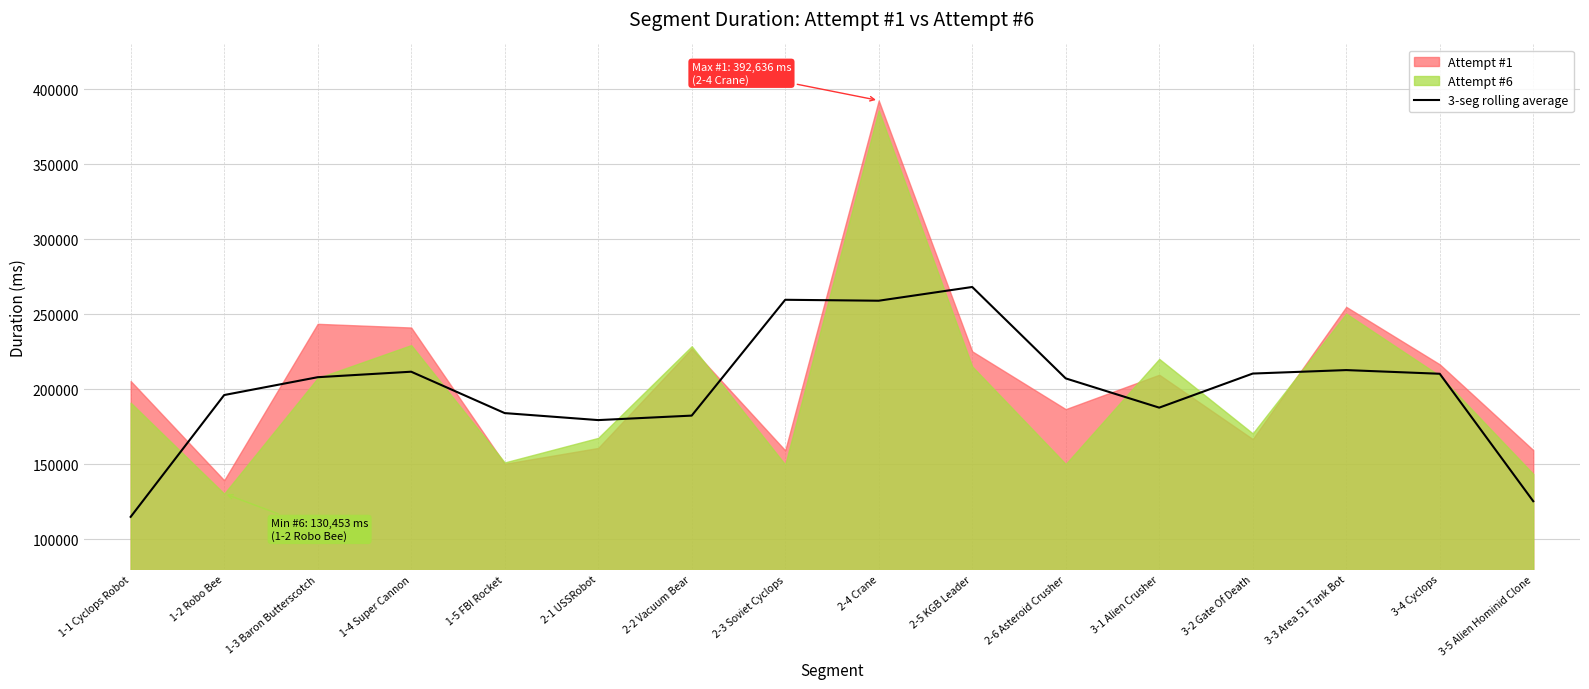

Reading left to right, what are all the values shown in this chart?

1-1 Cyclops Robot=114964.7	1-2 Robo Bee=196194.0	1-3 Baron Butterscotch=208089.7	1-4 Super Cannon=211752.7	1-5 FBI Rocket=184158.3	2-1 USSRobot=179488.7	2-2 Vacuum Bear=182480.3	2-3 Soviet Cyclops=259724.0	2-4 Crane=259095.0	2-5 KGB Leader=268255.0	2-6 Asteroid Crusher=207290.0	3-1 Alien Crusher=187793.3	3-2 Gate Of Death=210523.7	3-3 Area 51 Tank Bot=212837.3	3-4 Cyclops=210384.3	3-5 Alien Hominid Clone=125388.7